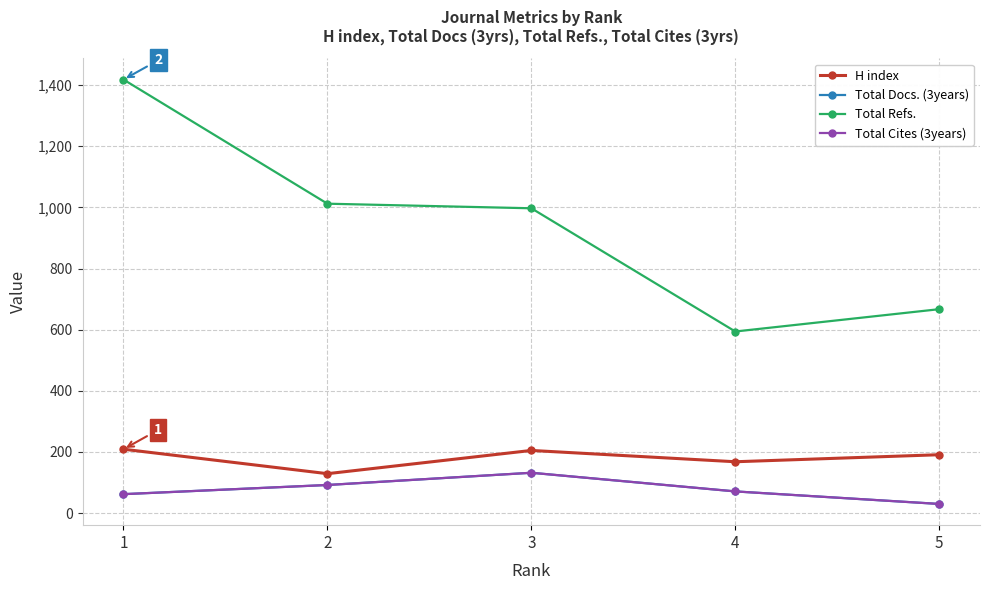

What is the sum of the Total Docs. (3years) values at 1 and 4?

133